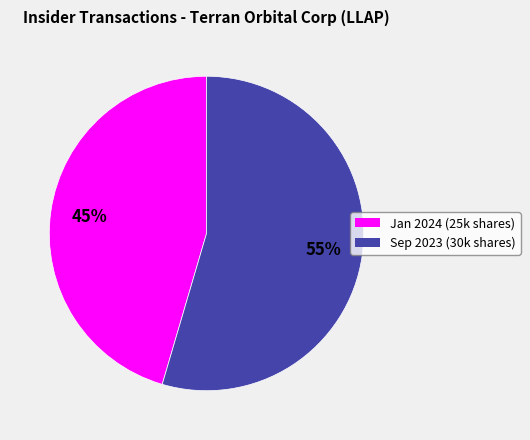

To the nearest percent, what is the combined percentage of Sep 2023 (30k shares) and Jan 2024 (25k shares)?

100%